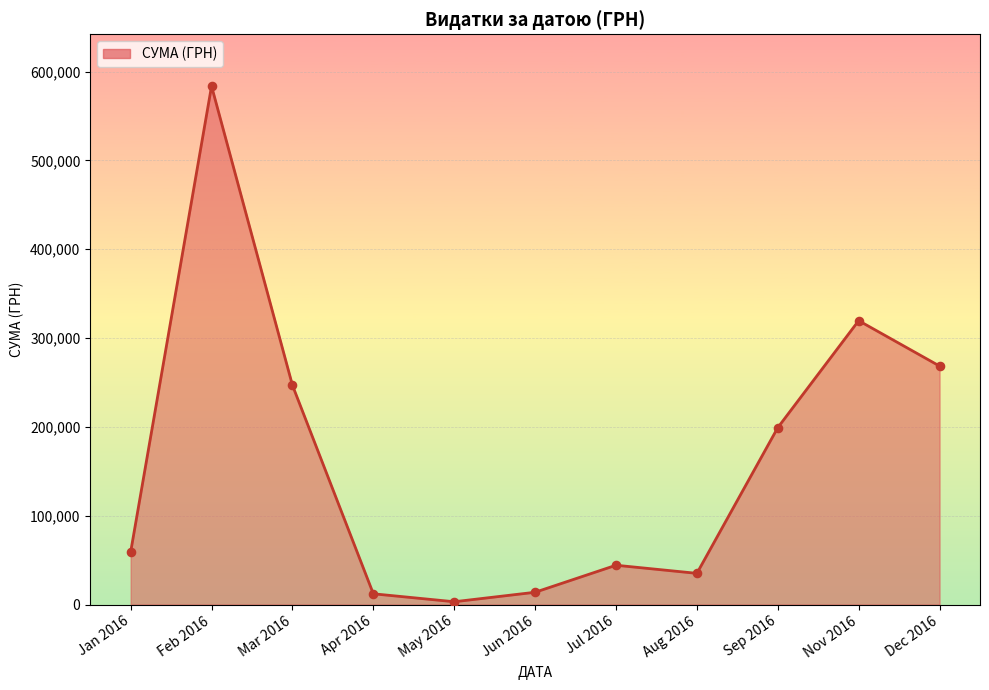

What is the change in value from Sep 2016 to Nov 2016?

+120428.8